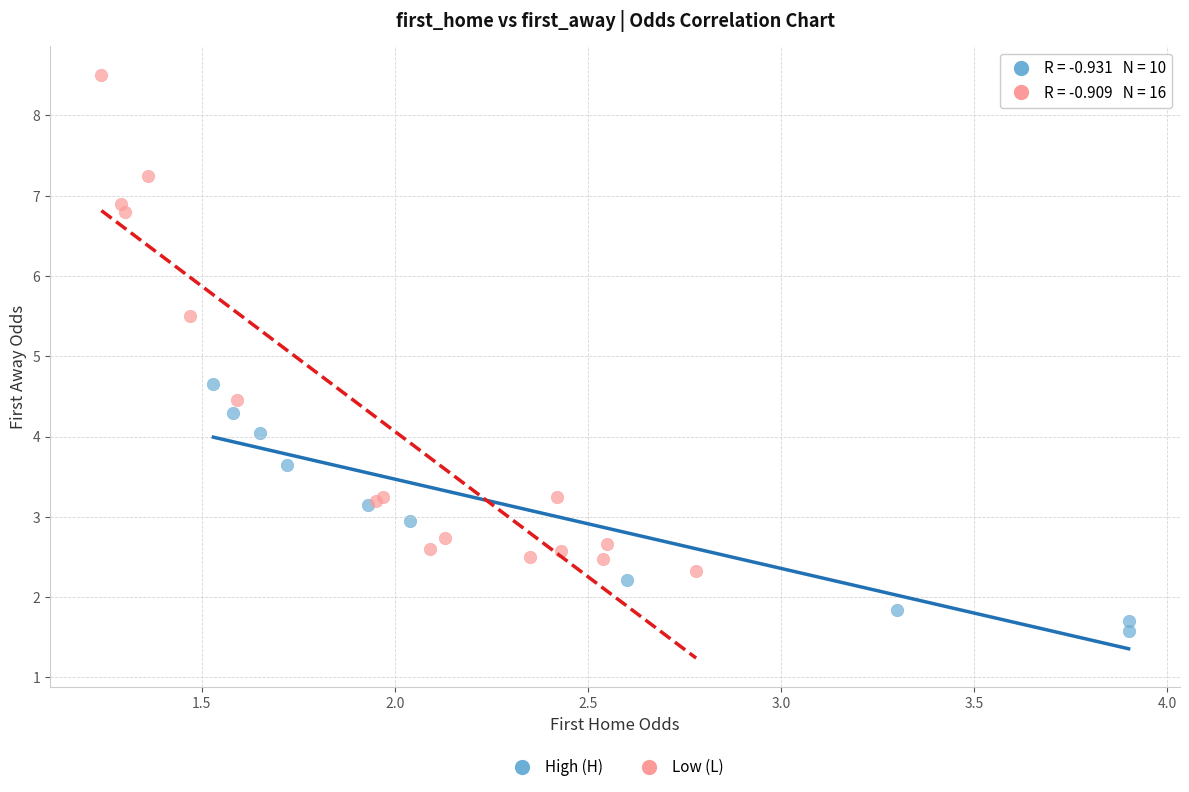

Which series reaches the maximum Y coordinate?

Low (L)